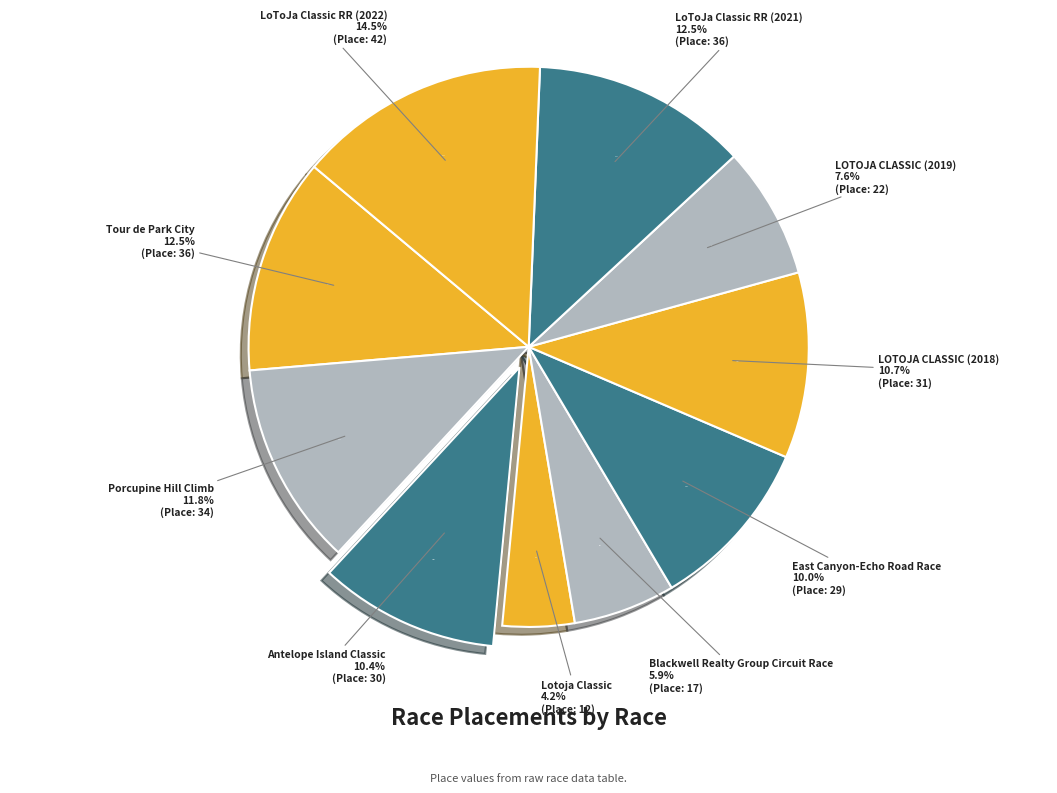

Approximately how many times larger is the value at Lotoja Classic compared to LOTOJA CLASSIC (2019)?

0.5